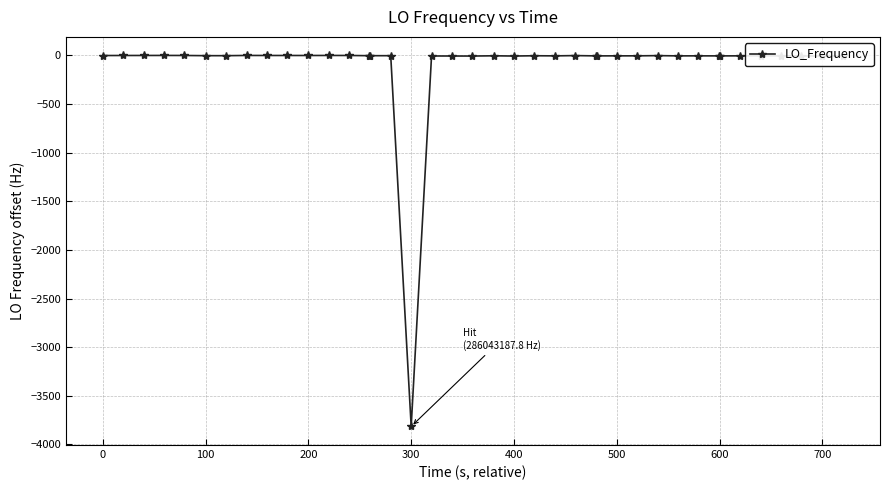

What is the sum of all values?

-3922.0